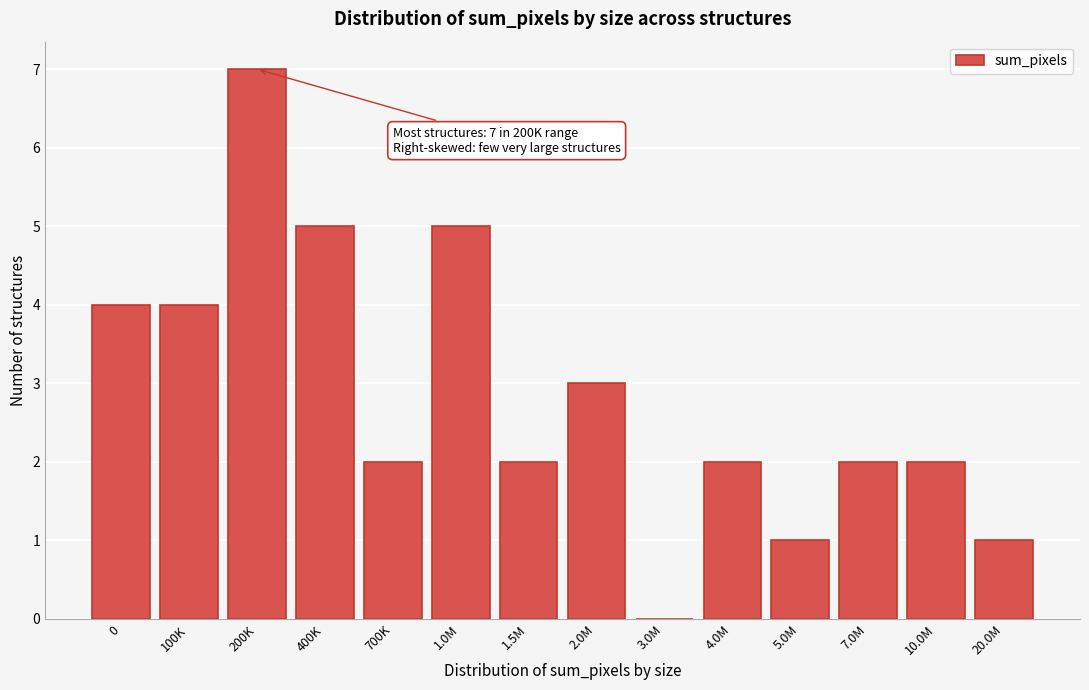

Reading right to left, extract all data points from this chart.

20.0M=1	10.0M=2	7.0M=2	5.0M=1	4.0M=2	3.0M=0	2.0M=3	1.5M=2	1.0M=5	700K=2	400K=5	200K=7	100K=4	0=4